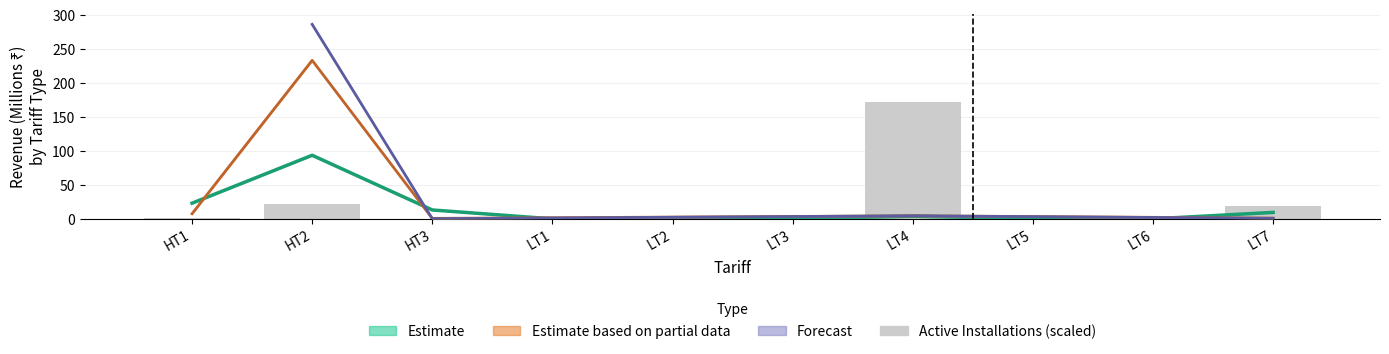

What is the label of the 5th bar from the left?

LT2